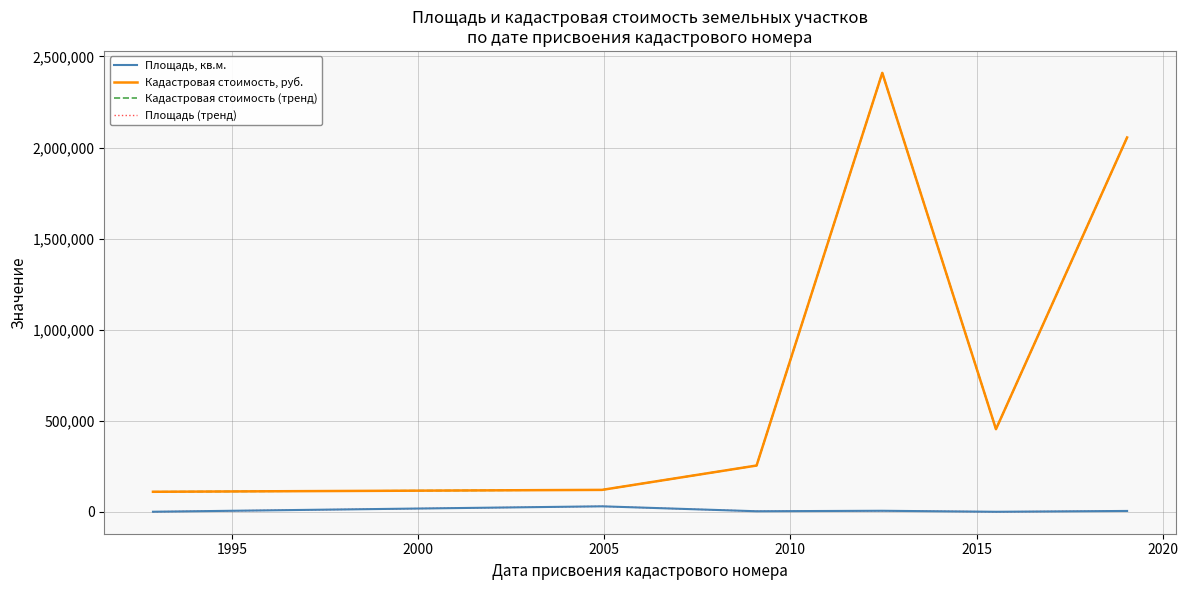

Where does the Площадь, кв.м. series first go above 5375?

1995